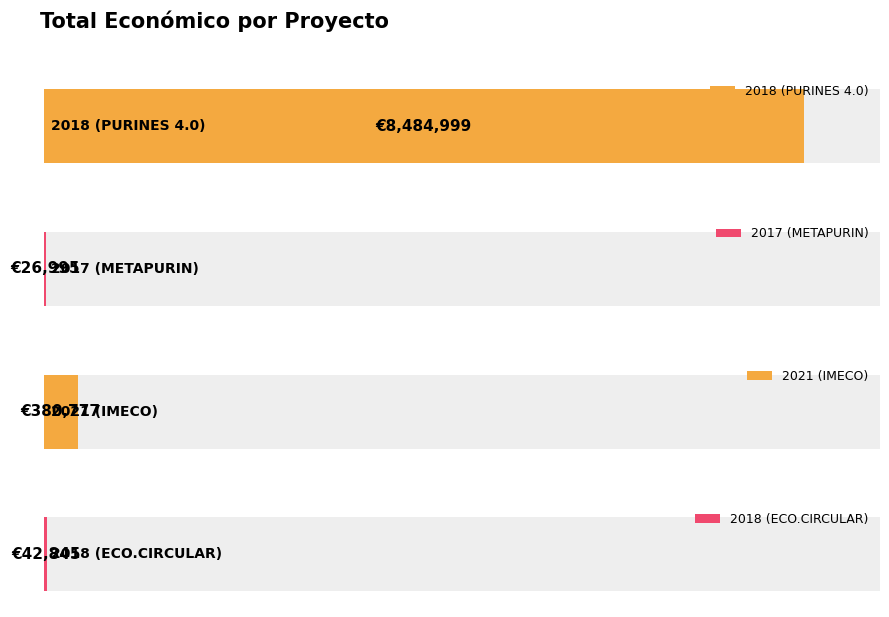

Between 2018 (PURINES 4.0) and 2017 (METAPURIN), which is larger?

2018 (PURINES 4.0)